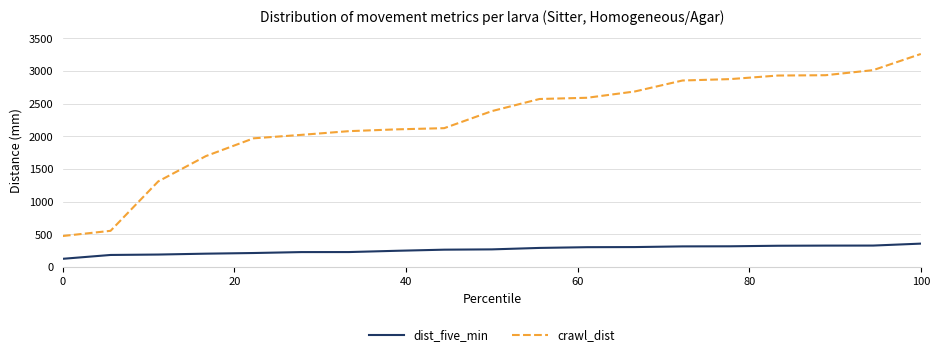

True or false: crawl_dist and dist_five_min intersect in this chart.

False